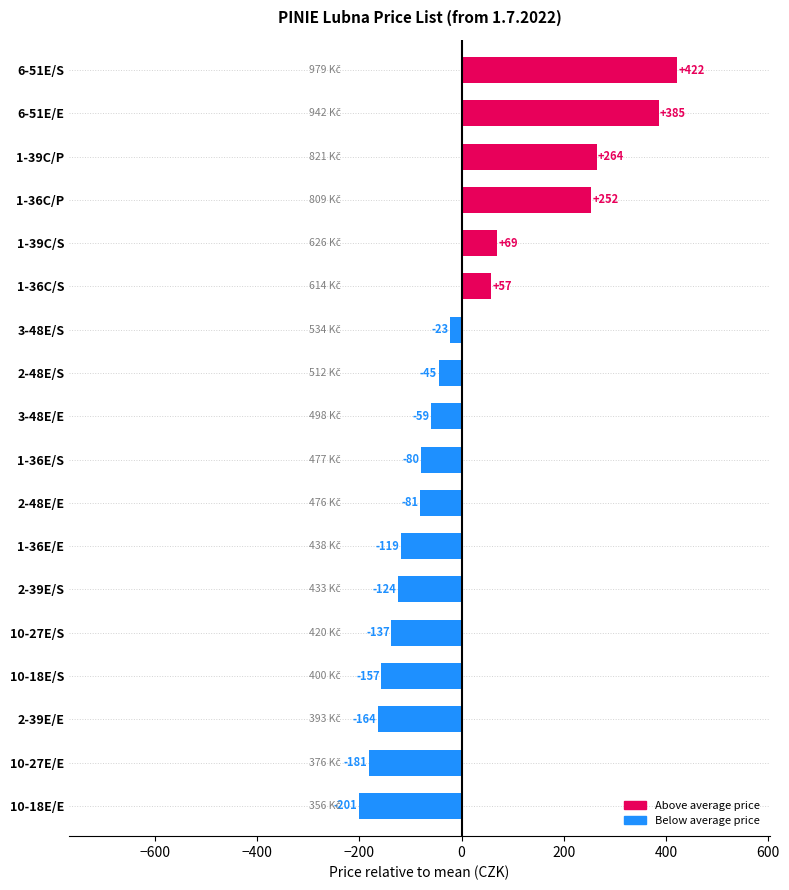

How many values are below zero?

12